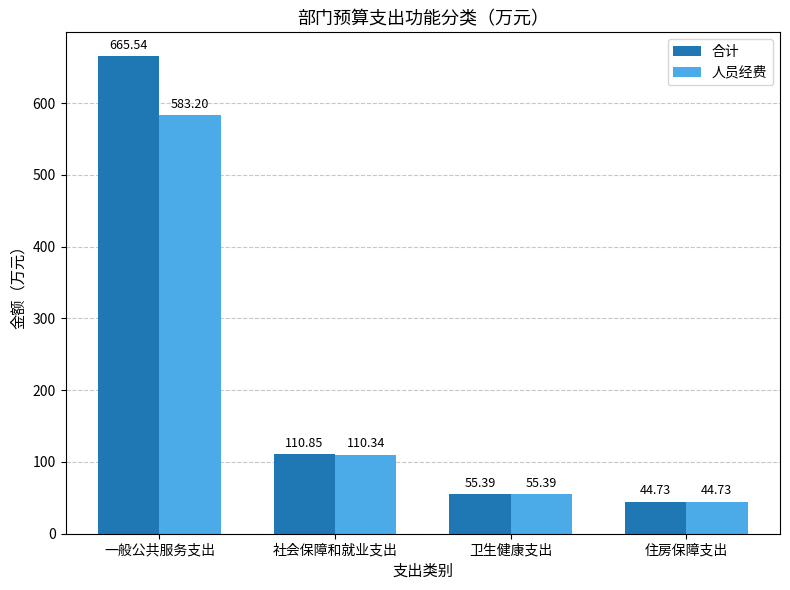

Where is 合计 nearest to the value 355?

社会保障和就业支出